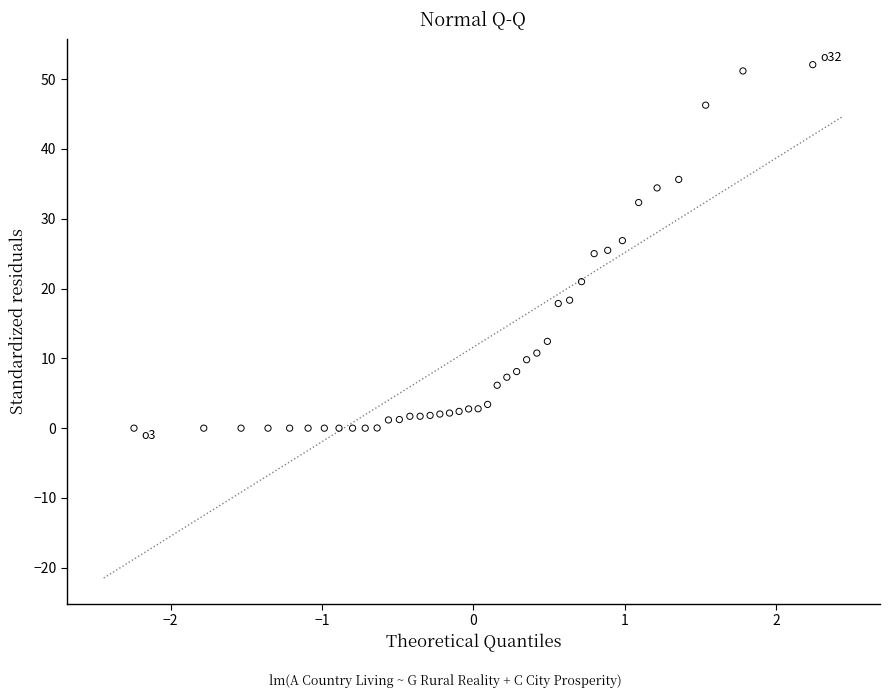

What is the range of Y values (max minus min)?

52.1